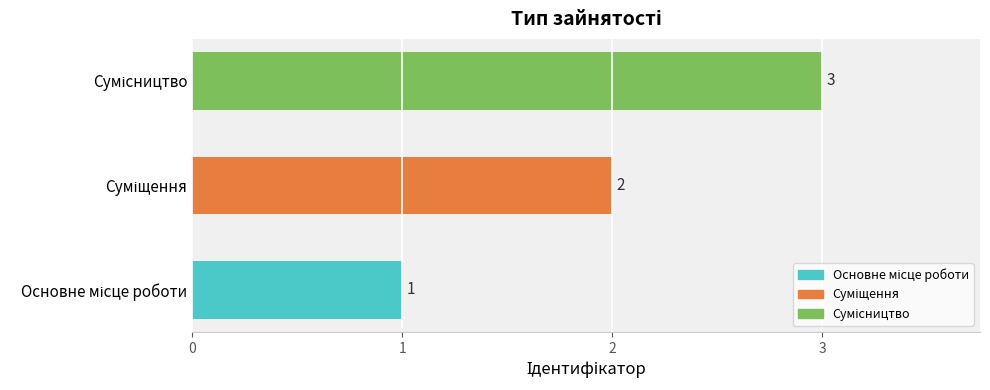

What is the sum of all values?

6